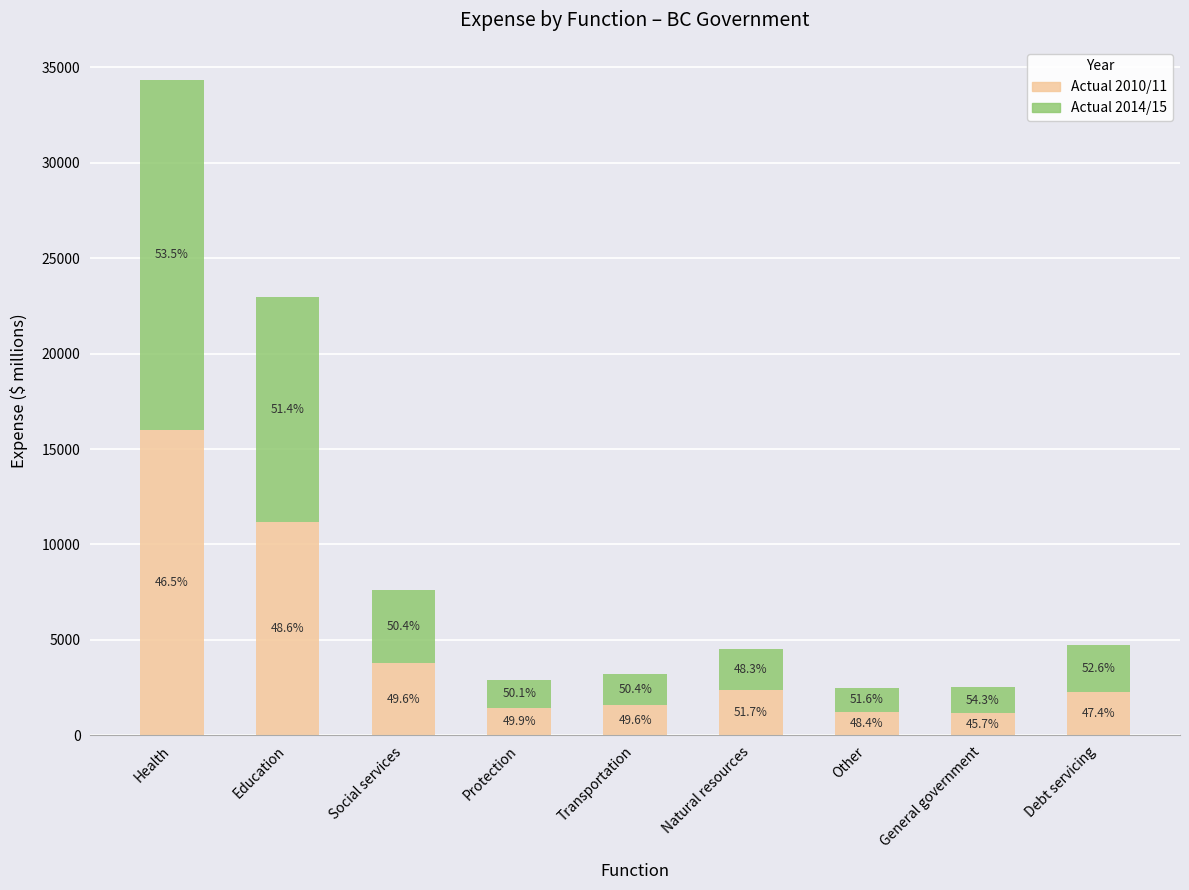

How many bars are there in total?

9